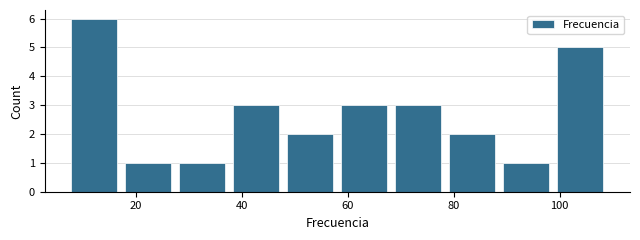

Reading left to right, list every bar in this chart as the range it spans on the x-axis followed by its height. Neither the bar edges nor the heights are printed on the chart, so give them approximately, as read against the axes.

7.0 to 17.2: 6
17.2 to 27.4: 1
27.4 to 37.6: 1
37.6 to 47.8: 3
47.8 to 58.0: 2
58.0 to 68.2: 3
68.2 to 78.4: 3
78.4 to 88.6: 2
88.6 to 98.8: 1
98.8 to 109.0: 5